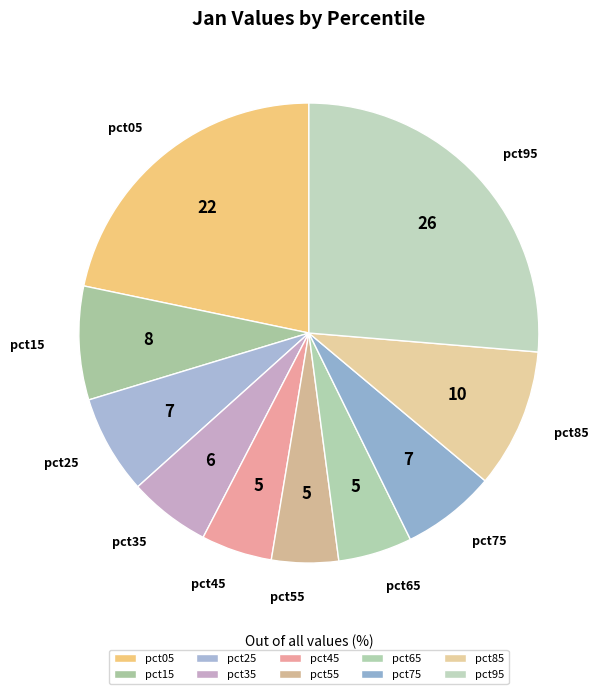

What is the ratio of the value at pct45 to the value at pct05?

0.2